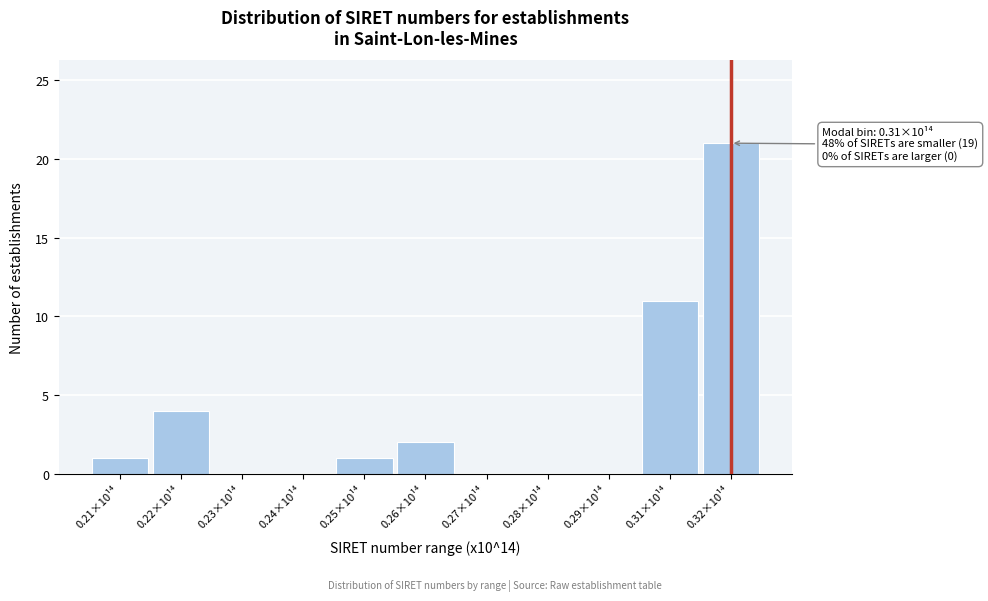

Reading left to right, list all the values displayed in this chart.

0.21×10¹⁴=1	0.22×10¹⁴=4	0.23×10¹⁴=0	0.24×10¹⁴=0	0.25×10¹⁴=1	0.26×10¹⁴=2	0.27×10¹⁴=0	0.28×10¹⁴=0	0.29×10¹⁴=0	0.31×10¹⁴=11	0.32×10¹⁴=21